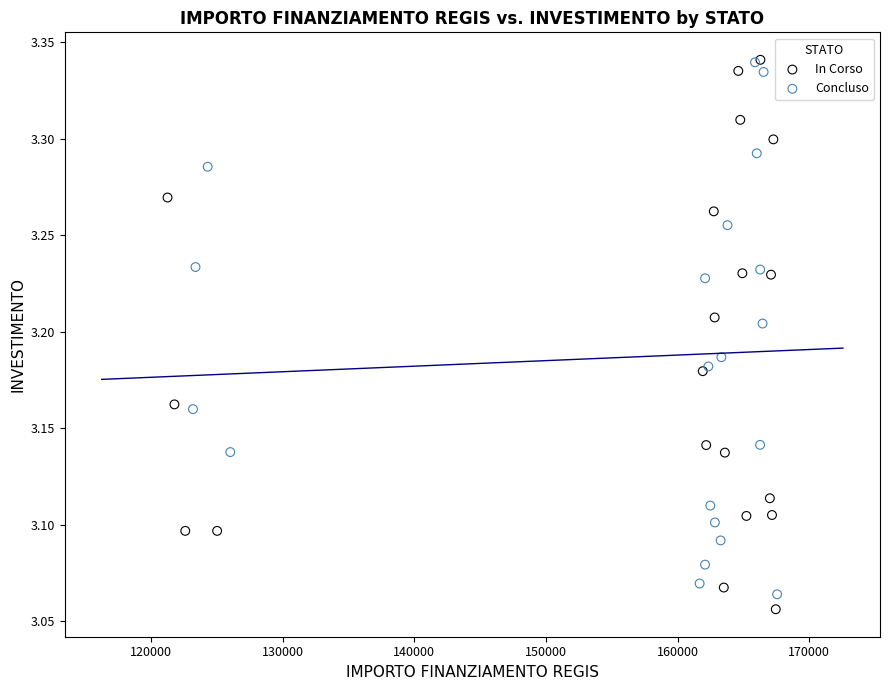

What are all the series names shown in the legend?

In Corso, Concluso